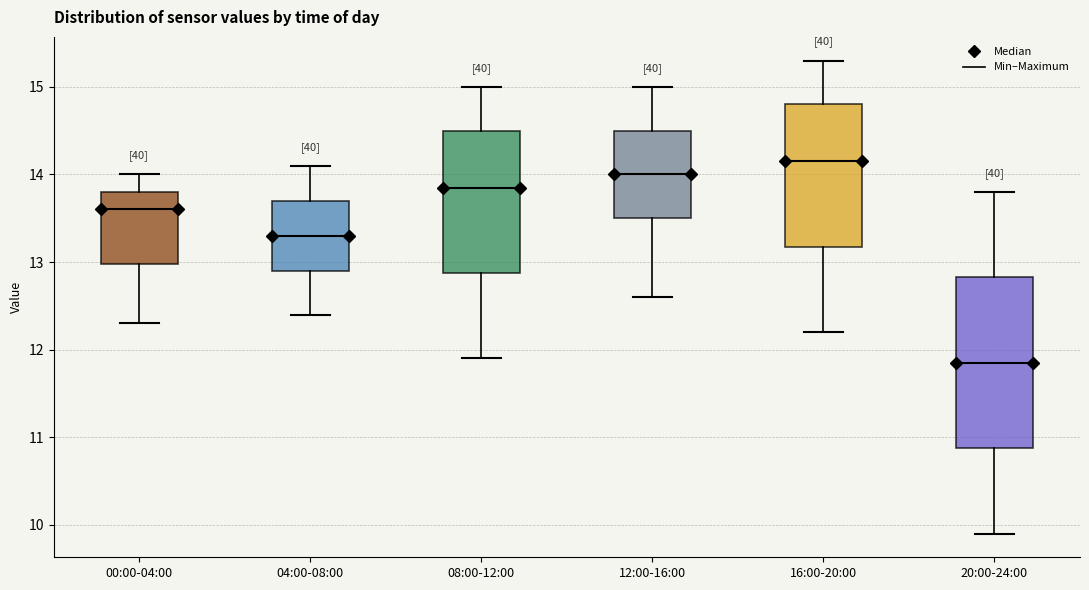

Comparing the boxes themselves (not the whiskers), which one is the tallest?

20:00-24:00